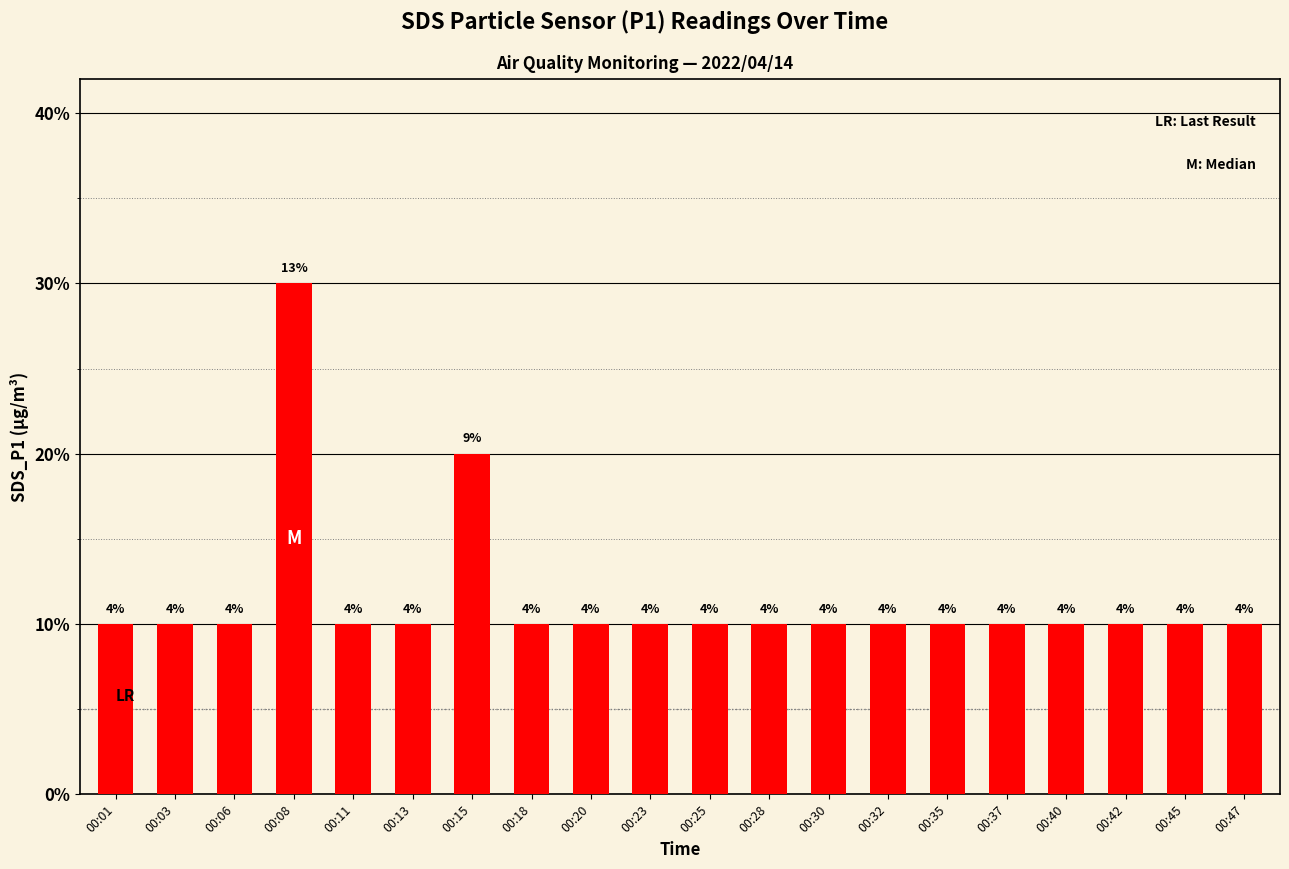

What is the maximum value shown in the chart?

0.3